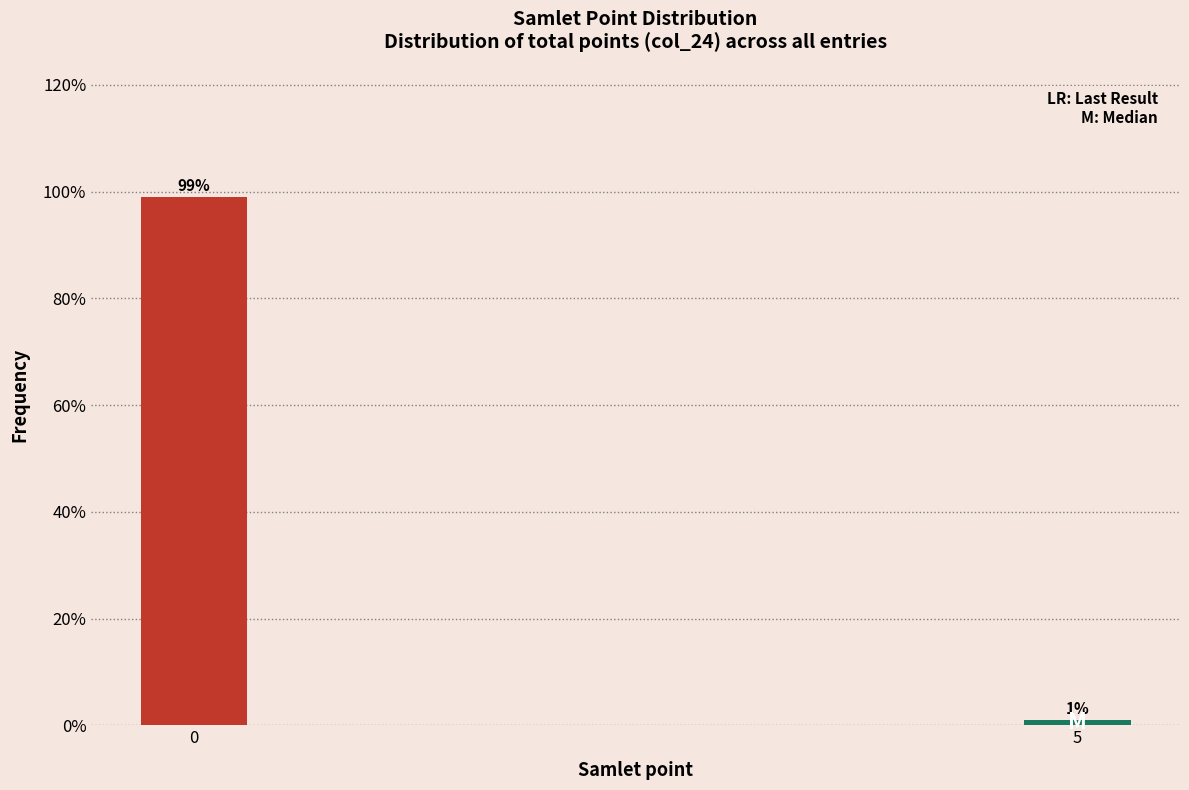

Reading left to right, what are all the values shown in this chart?

0=99.0	5=1.0